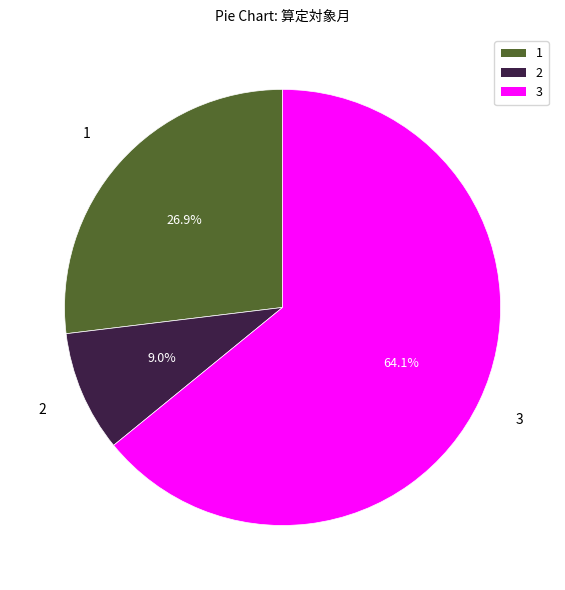

To the nearest percent, what is the difference between the largest and smallest slice percentages?

55%